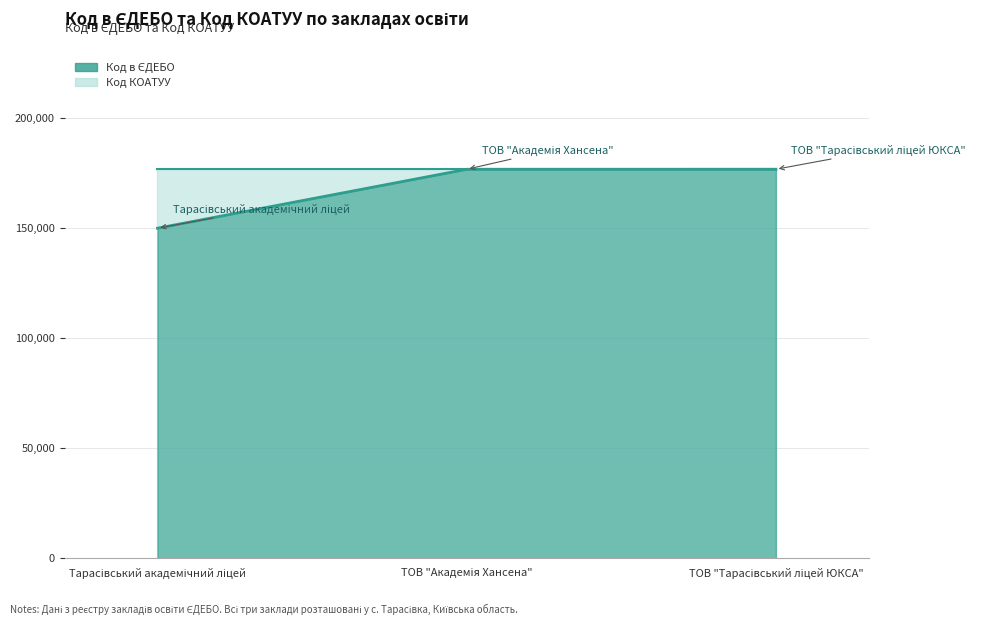

The value at Тарасівський академічний ліцей is 99028. True or false?

False